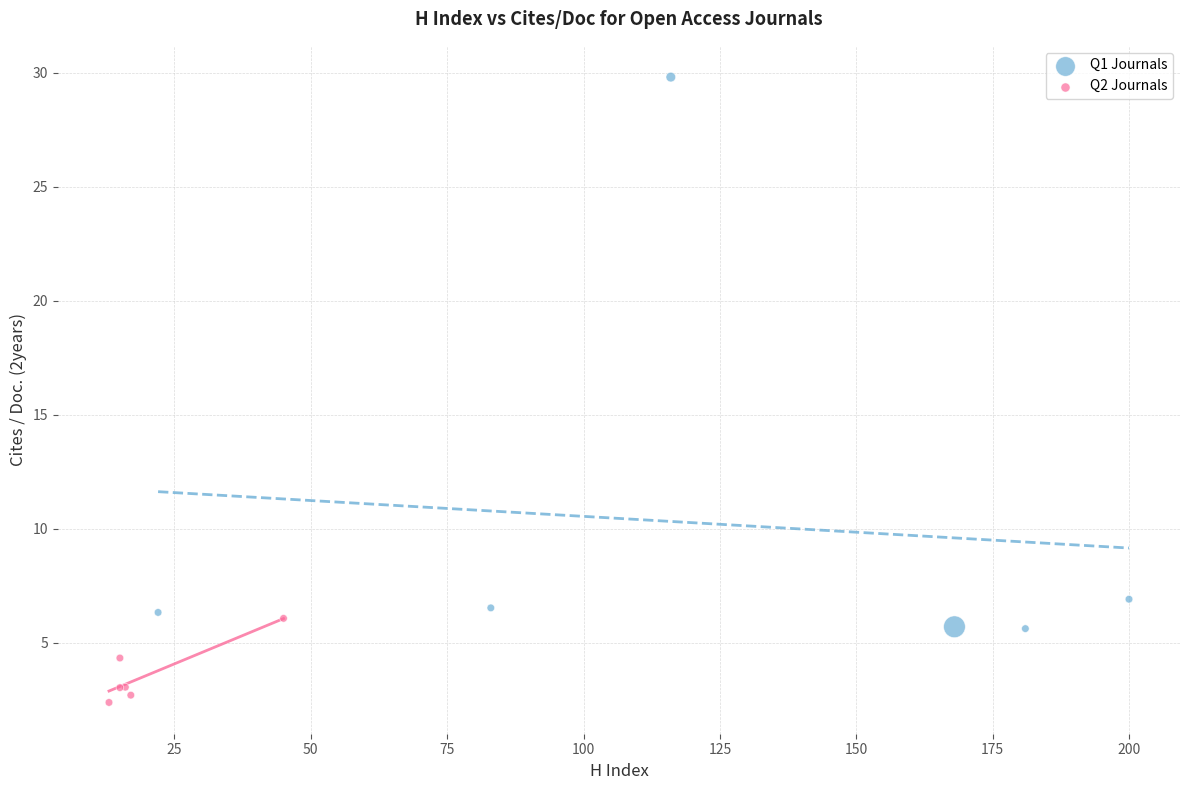

Which series reaches the minimum Y coordinate?

Q2 Journals